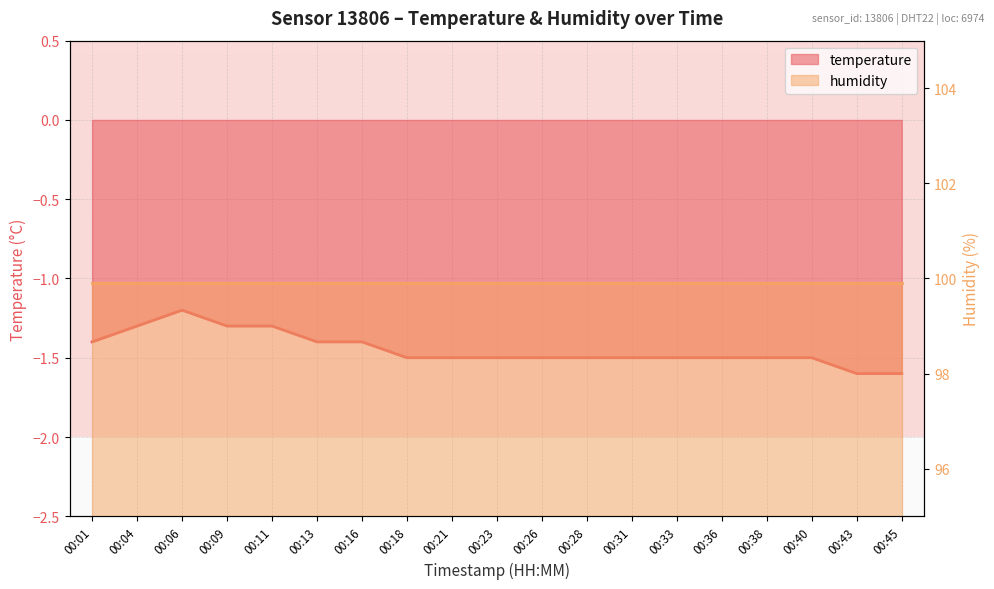

True or false: there are more than 2 points higher than both neighbors.

False